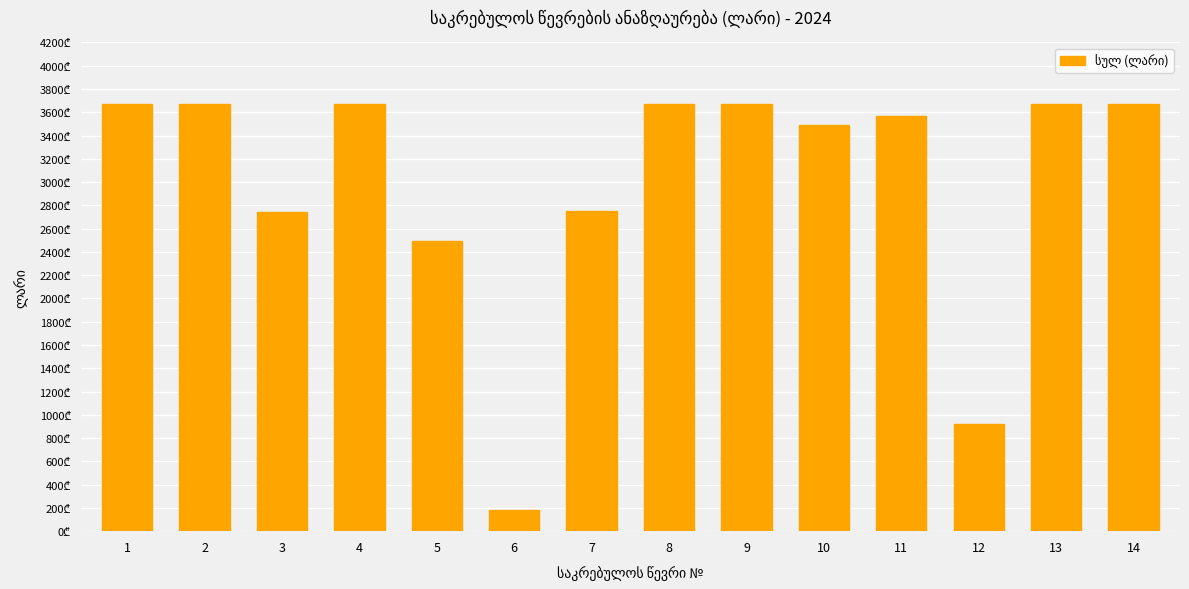

Reading left to right, list all the values displayed in this chart.

1=3673.8	2=3673.8	3=2741.8	4=3673.8	5=2495.1	6=183.7	7=2755.3	8=3673.8	9=3673.8	10=3490.1	11=3565.8	12=918.5	13=3673.8	14=3673.8